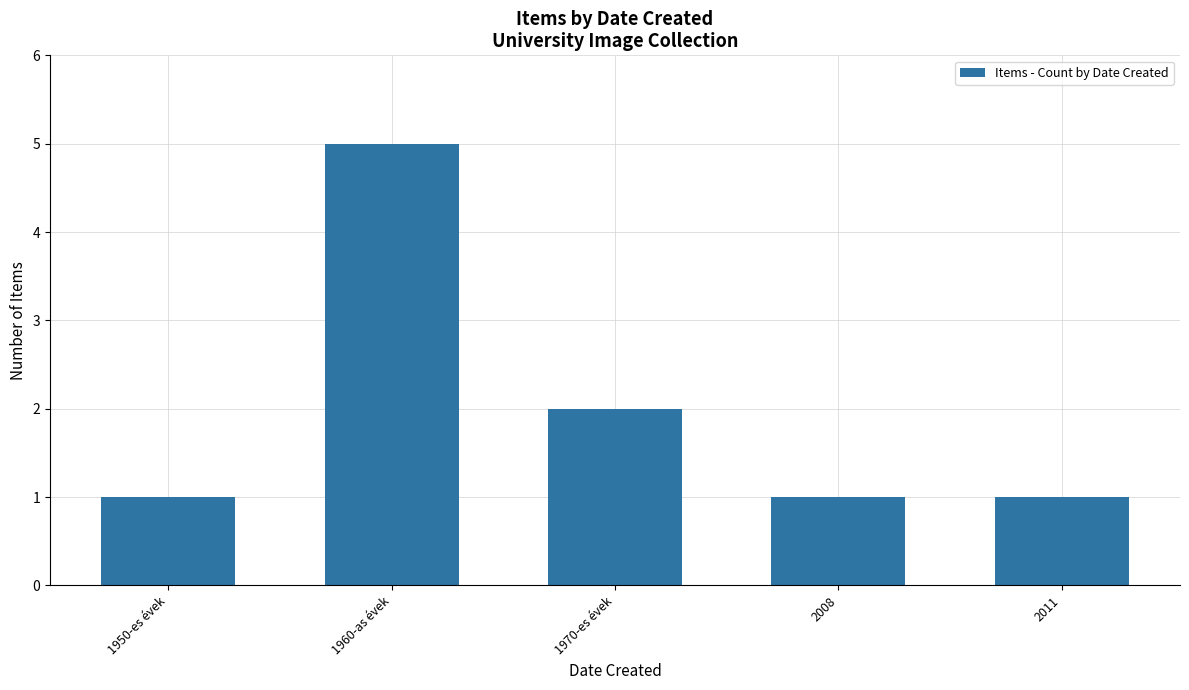

How many categories are shown in the chart?

5